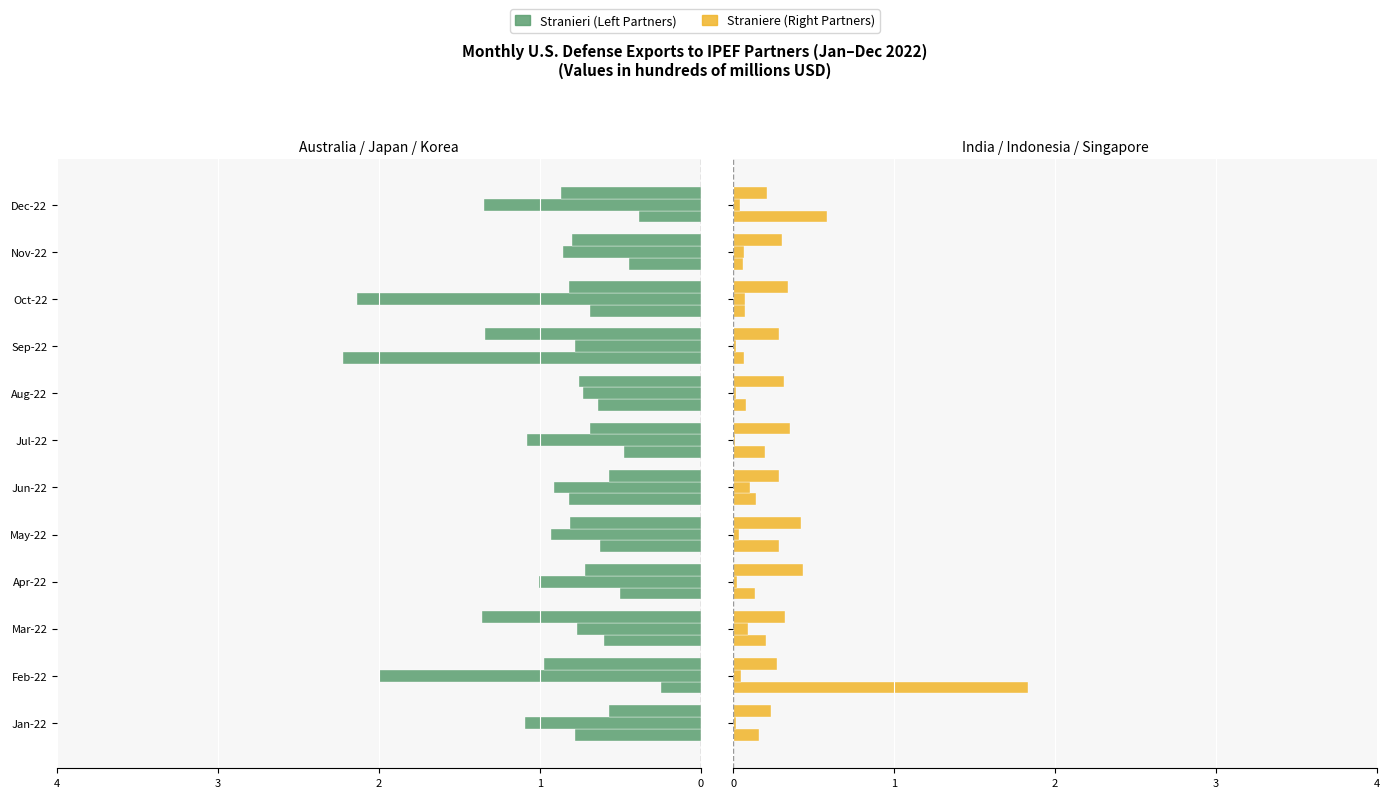

What is the maximum value for Straniere?

1.8